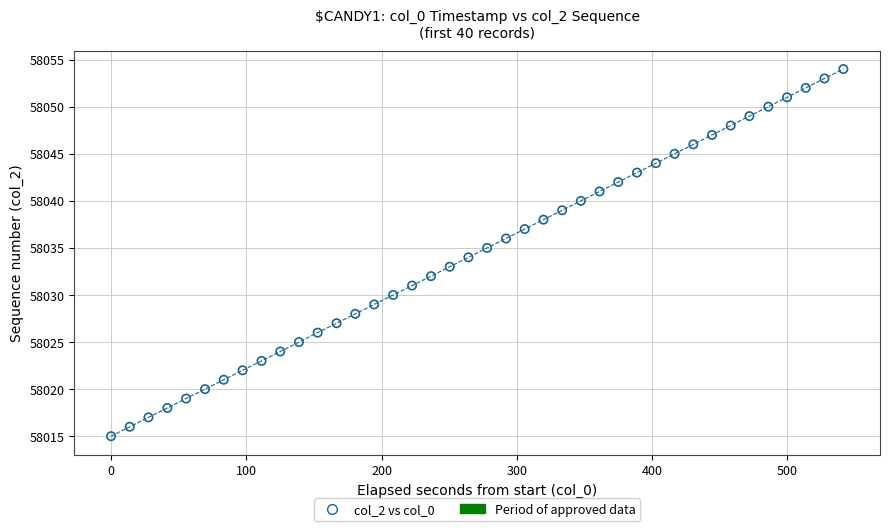

What is the range of Y values (max minus min)?

39